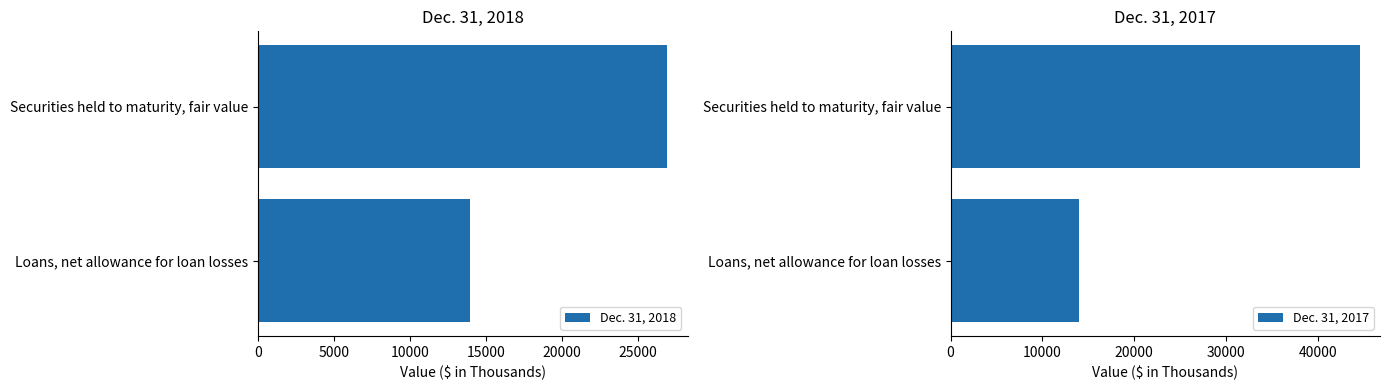

Is it true that Dec. 31, 2017 equals 13976 at Loans, net allowance for loan losses?

True